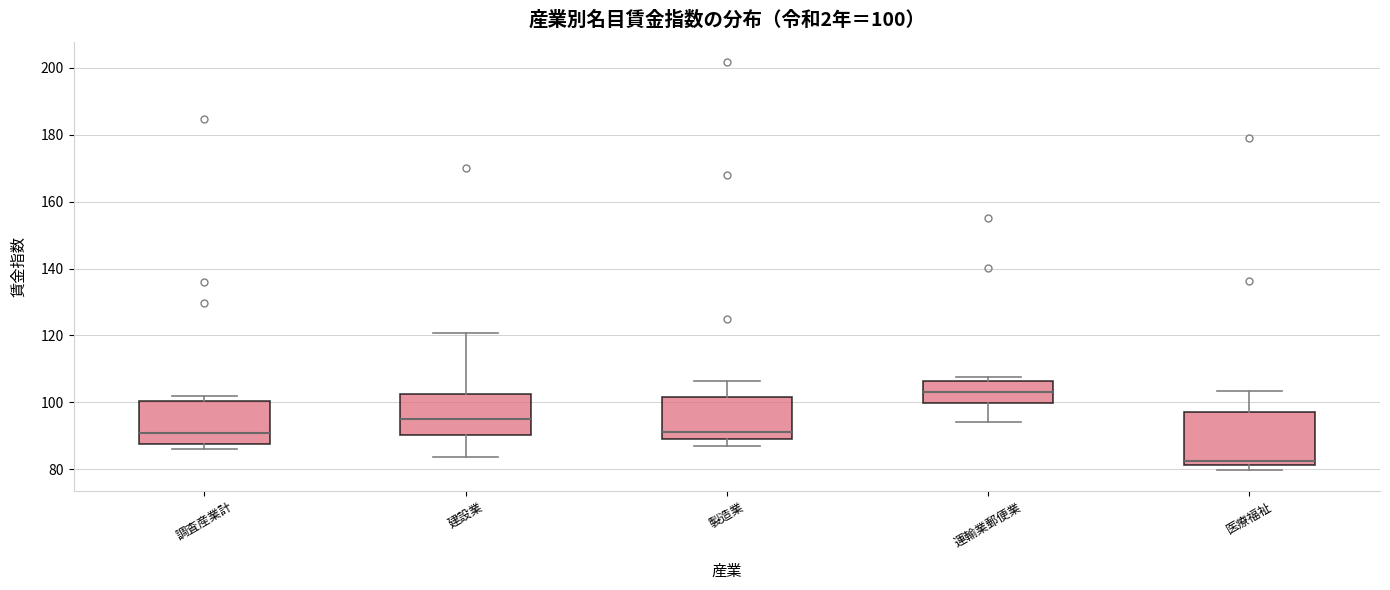

Comparing the boxes themselves (not the whiskers), which one is the tallest?

医療福祉